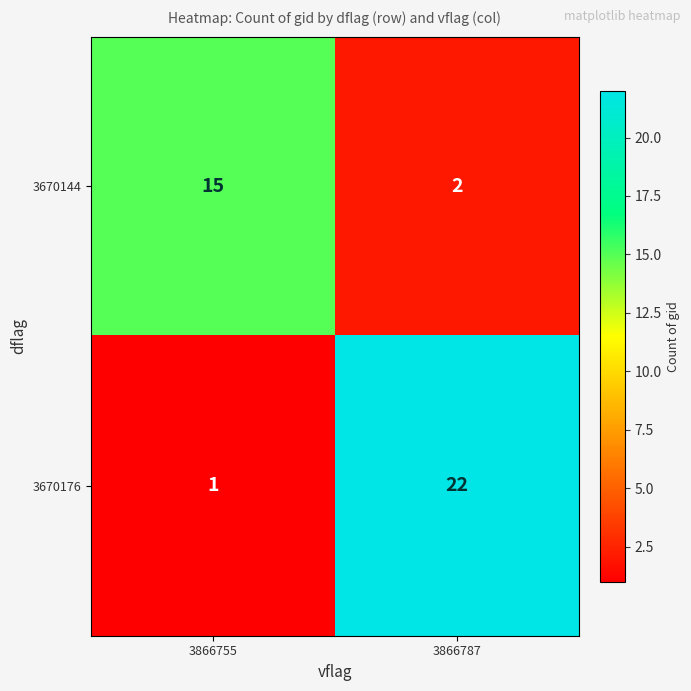

What is the total value across all series at 3866787?

24